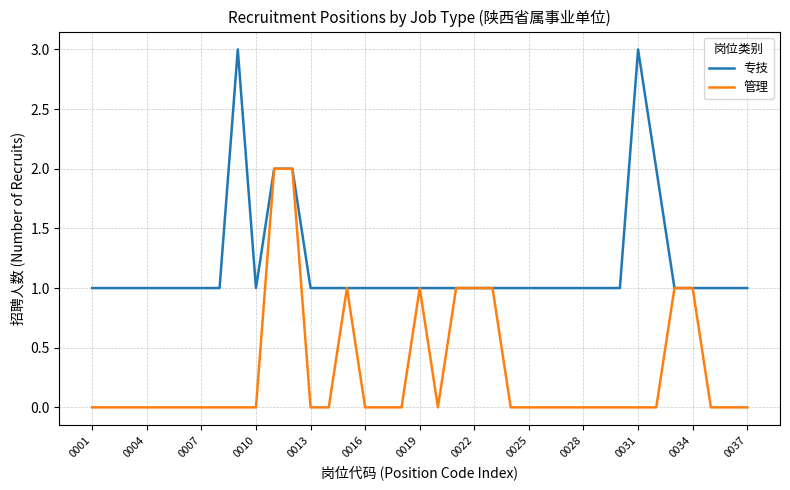

Reading right to left, extract all data points from this chart.

专技: 1	1	1	1	1	2	3	1	1	1	1	1	1	1	1	1	1	1	1	1	1	1	1	1	1	2	2	1	3	1	1	1	1	1	1	1	1
管理: 0	0	0	1	1	0	0	0	0	0	0	0	0	0	1	1	1	0	1	0	0	0	1	0	0	2	2	0	0	0	0	0	0	0	0	0	0